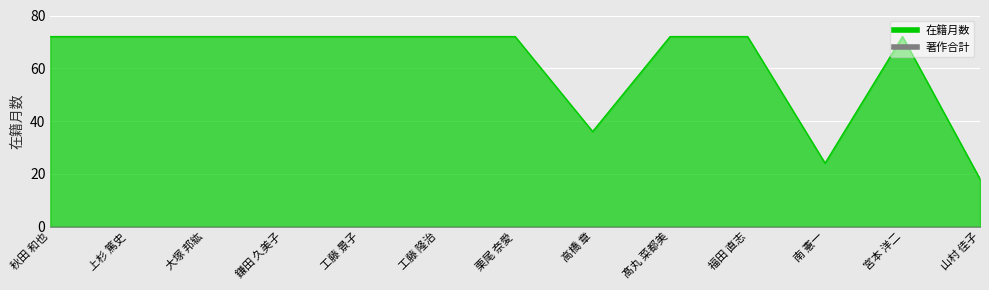

List the labels in order of value, smallest first.

山村 佳子, 南 憲一, 高橋 章, 秋田 和也, 上杉 篤史, 大塚 邦紘, 鎌田 久美子, 工藤 景子, 工藤 隆治, 栗尾 奈愛, 髙丸 菜都美, 福田 直志, 宮本 洋二